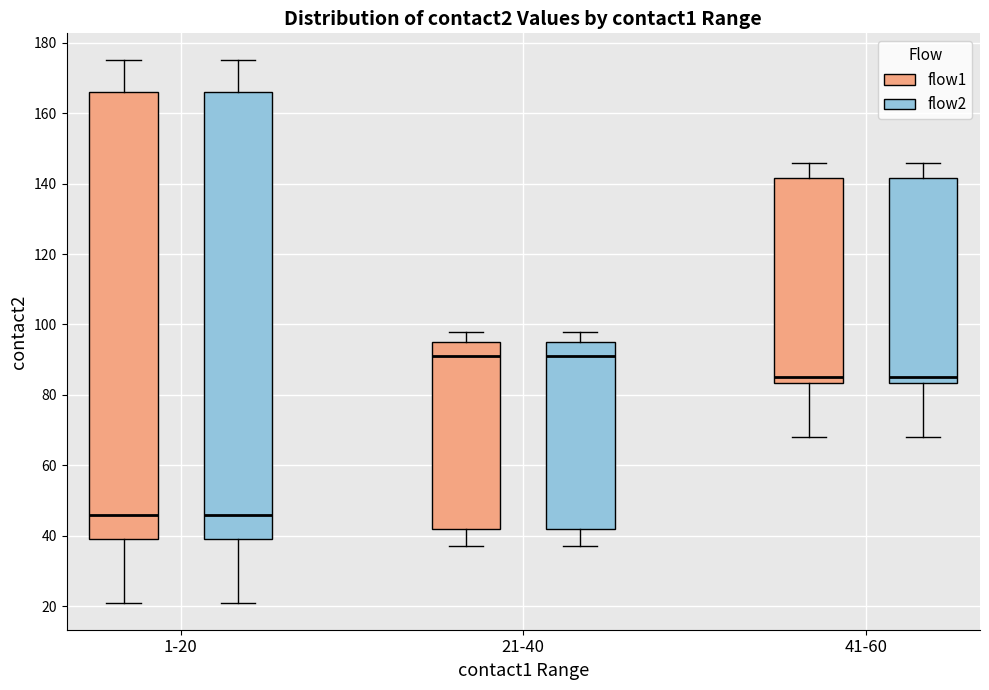

Where does the median line of the box for 41-60 (flow2) sit on the y-axis? The values are not printed on the chart, so give them approximately, as read against the axis.

86